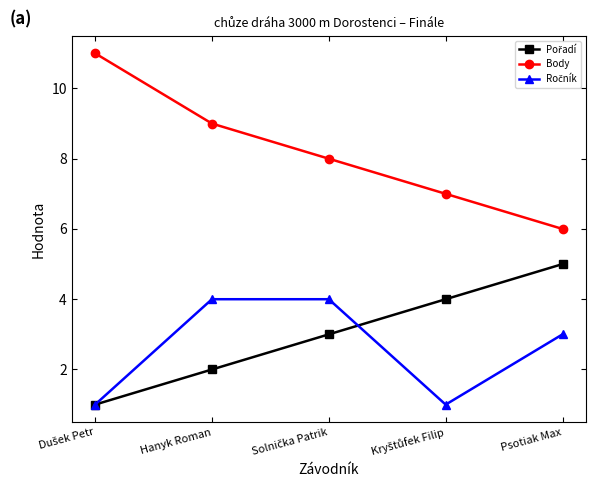

Which series has the largest total across all categories?

Body